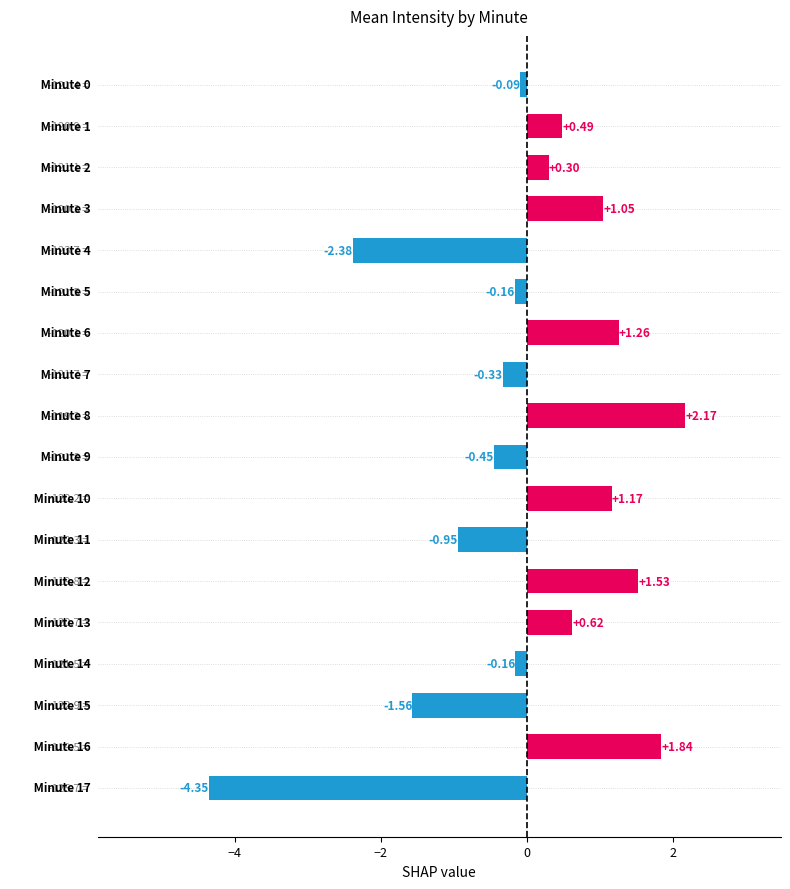

What is the difference between the maximum and minimum values?

6.5